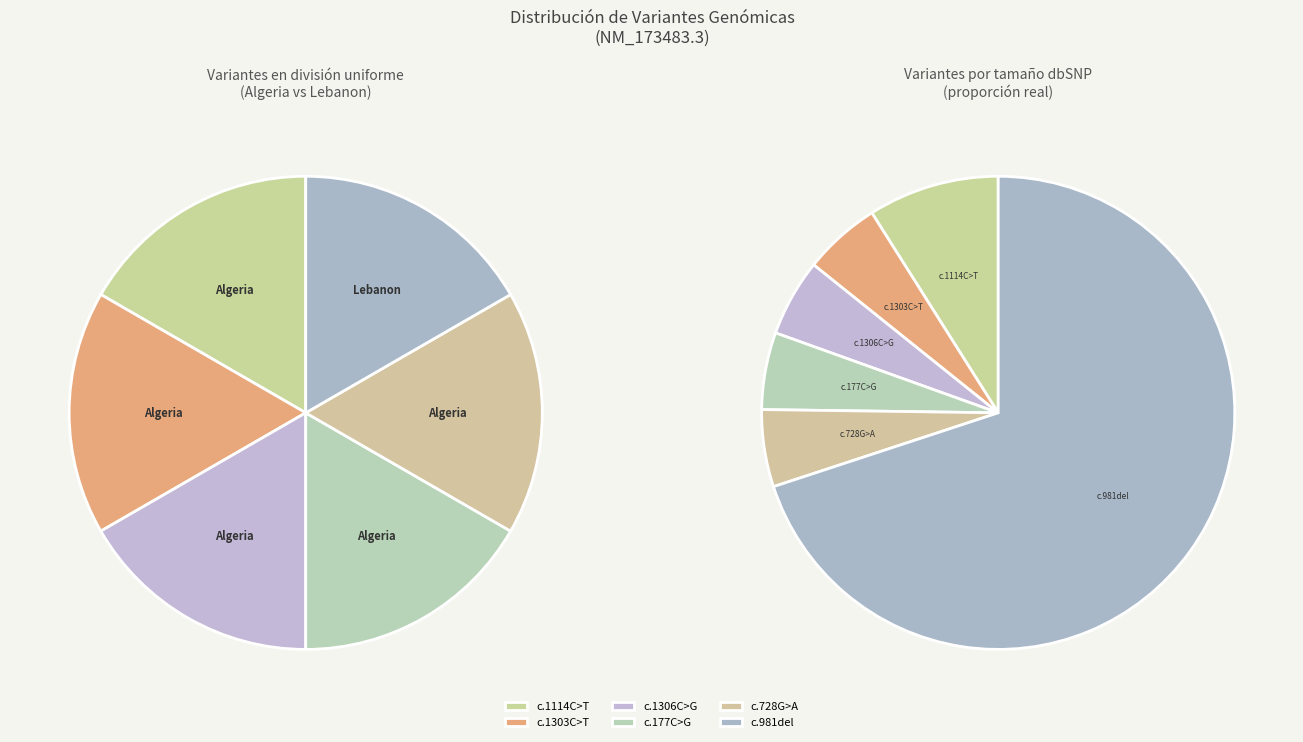

Is it true that c.177C>G is 5% of the pie?

True